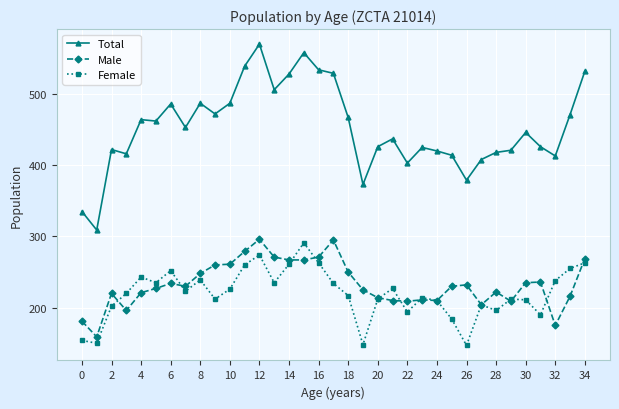

What is the difference between the maximum and minimum values in the Total series?

261